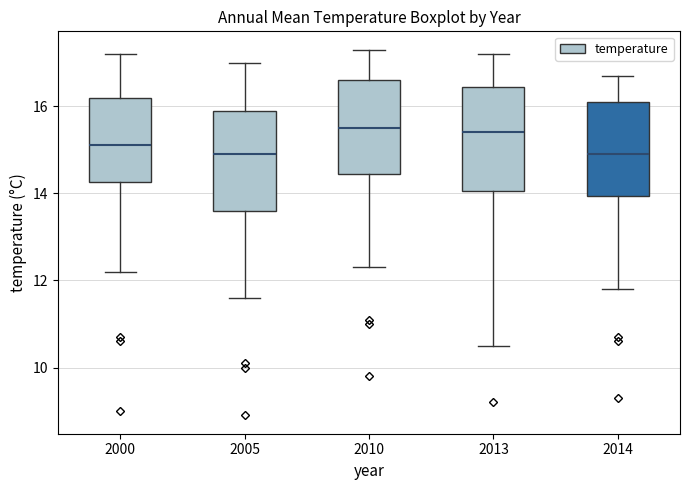

Where does the median line of the box at x = 2014 sit on the y-axis? The values are not printed on the chart, so give them approximately, as read against the axis.

15.0